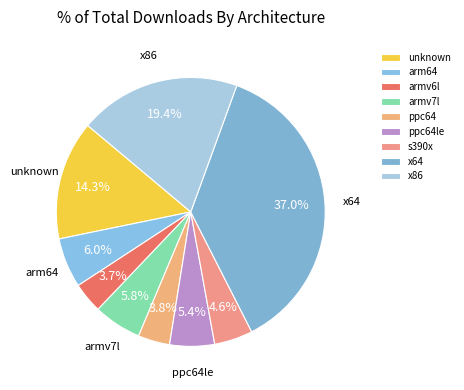

Between arm64 and ppc64, which is larger?

arm64